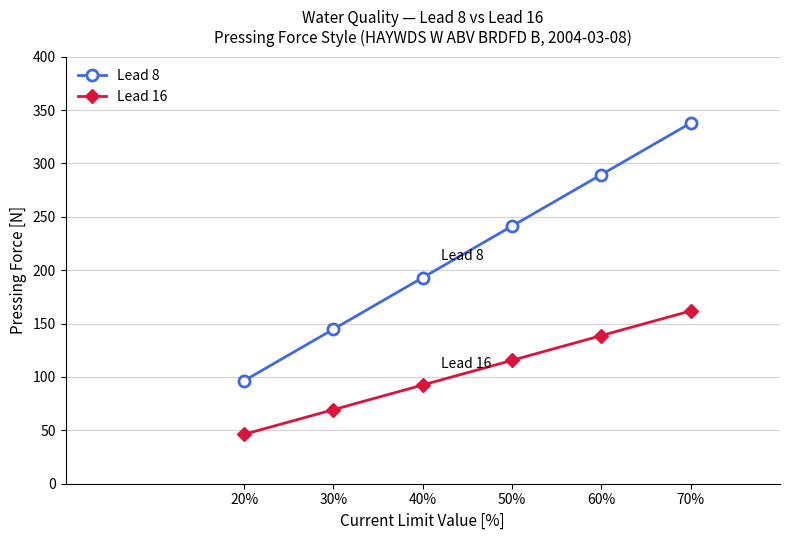

True or false: Lead 16 has a value of 41.8 at 30%.

False